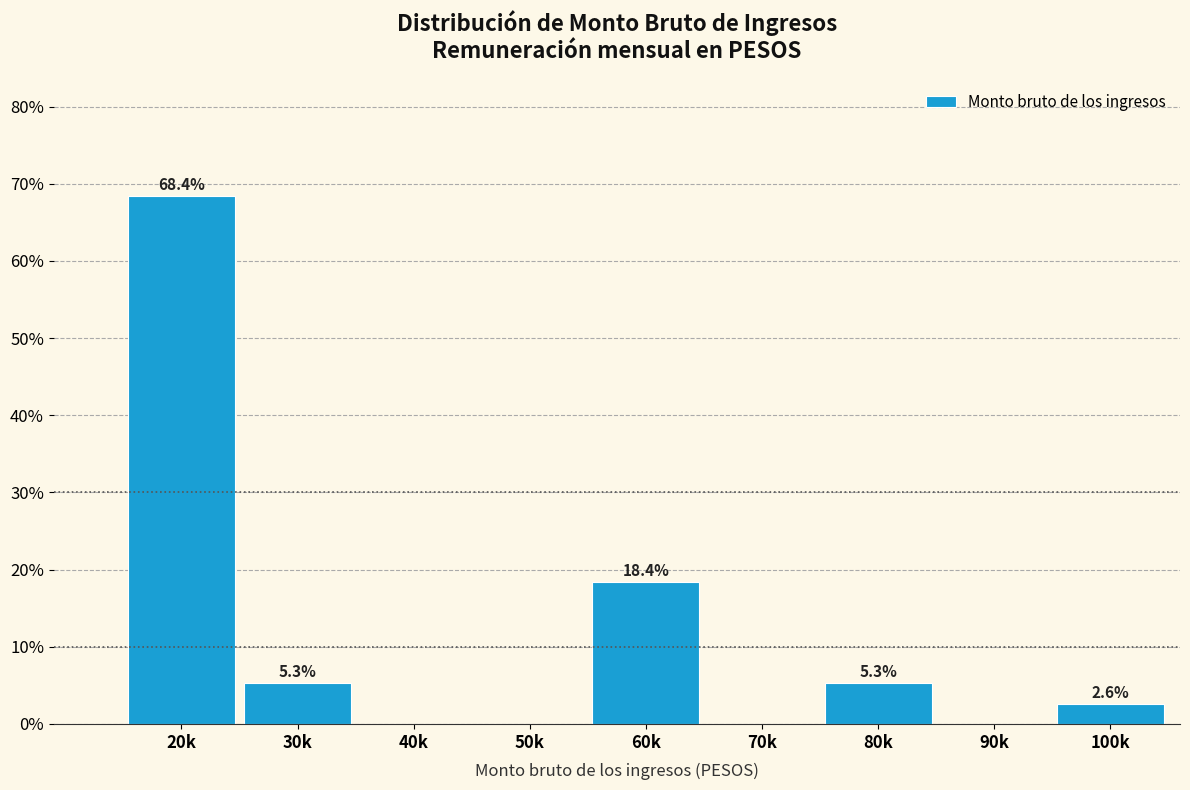

Reading left to right, list all the values displayed in this chart.

20k=68.4	30k=5.3	40k=0.0	50k=0.0	60k=18.4	70k=0.0	80k=5.3	90k=0.0	100k=2.6